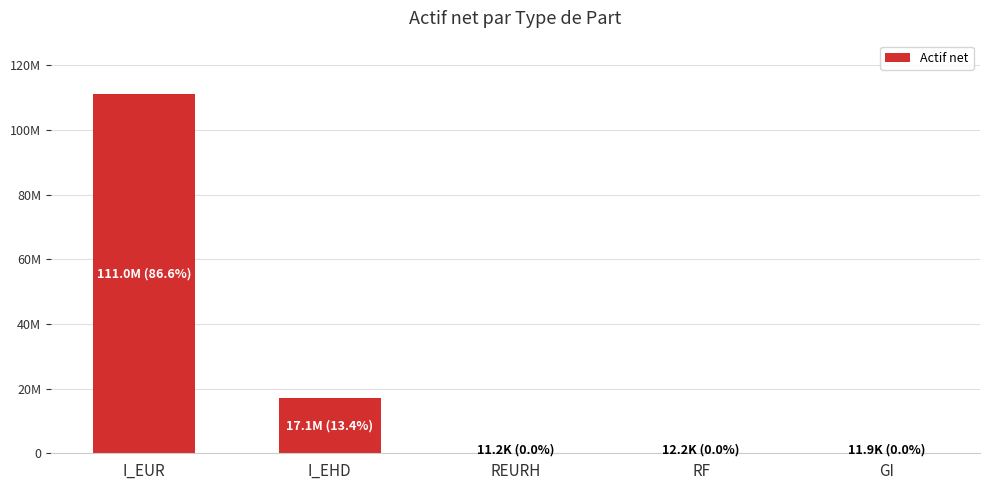

The value at RF is 12201.1. True or false?

True